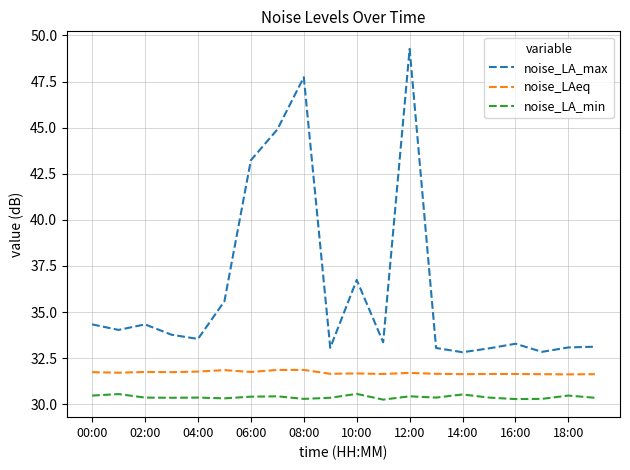

What is the greatest value displayed?

49.3